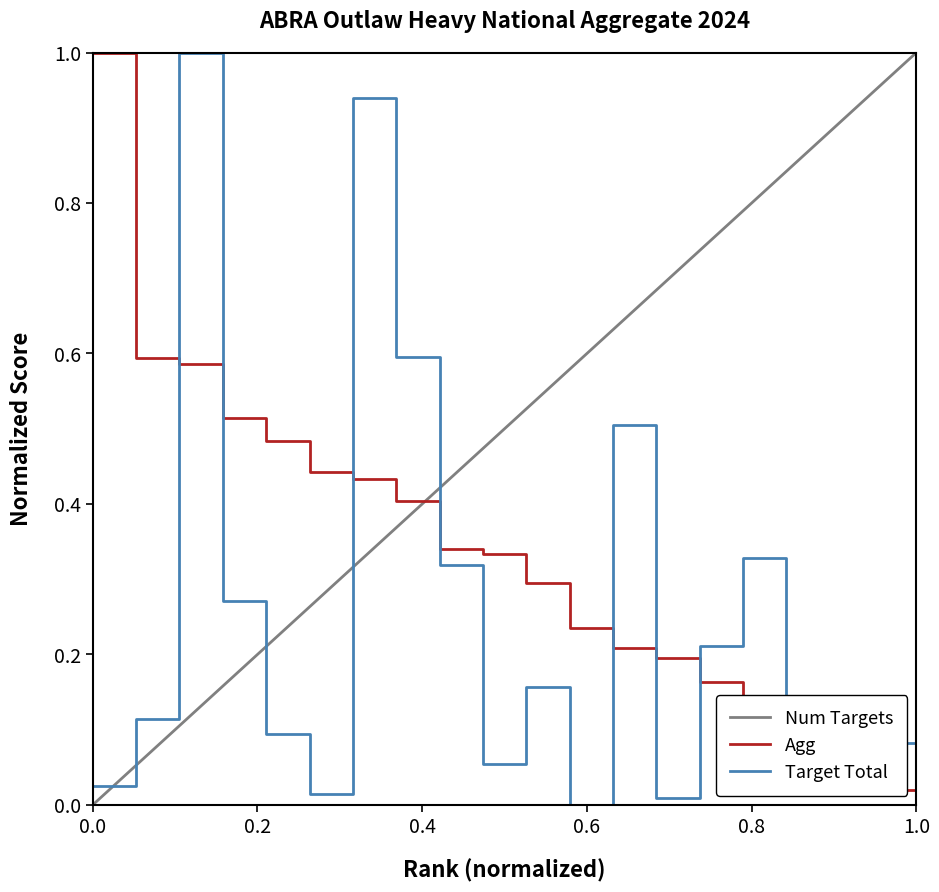

After their last crossing, which series has the higher values: Target Total or Agg?

Target Total